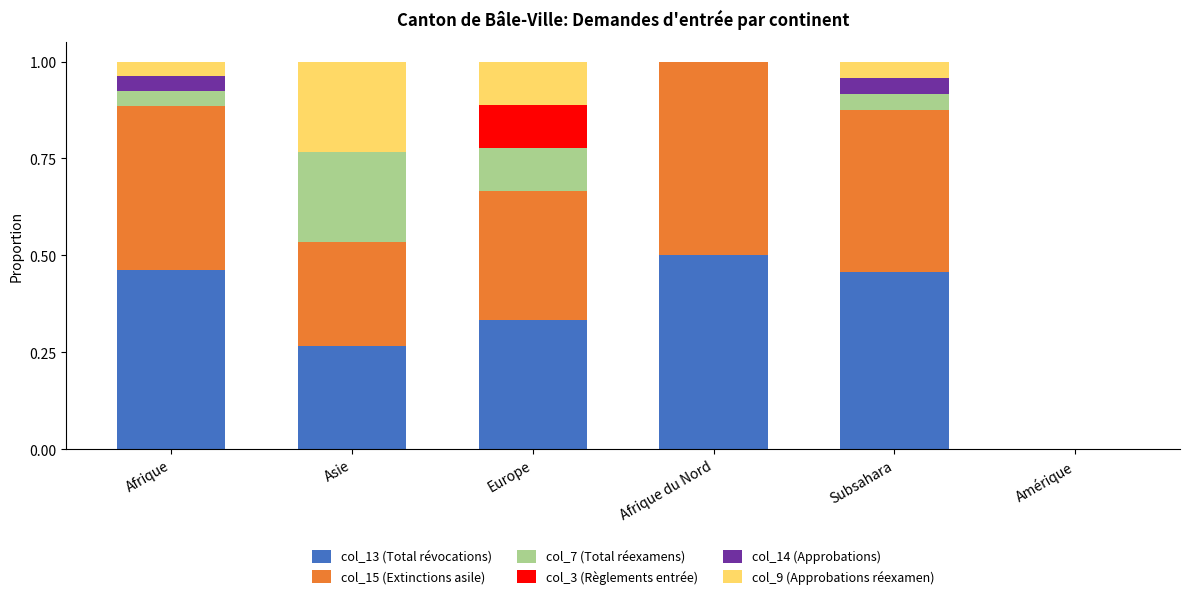

What is the sum of the col_13 (Total révocations) values at Afrique and Afrique du Nord?

1.0